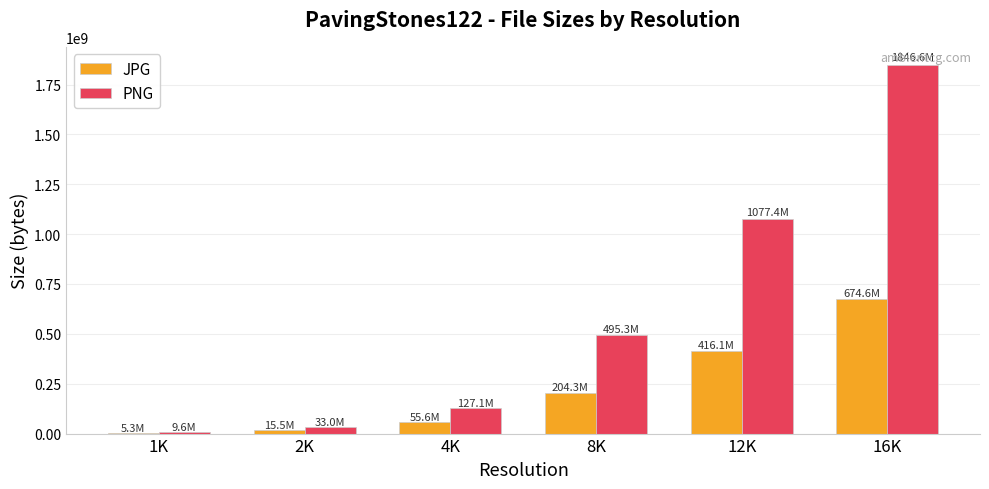

Which series changed the most between 2K and 8K?

PNG